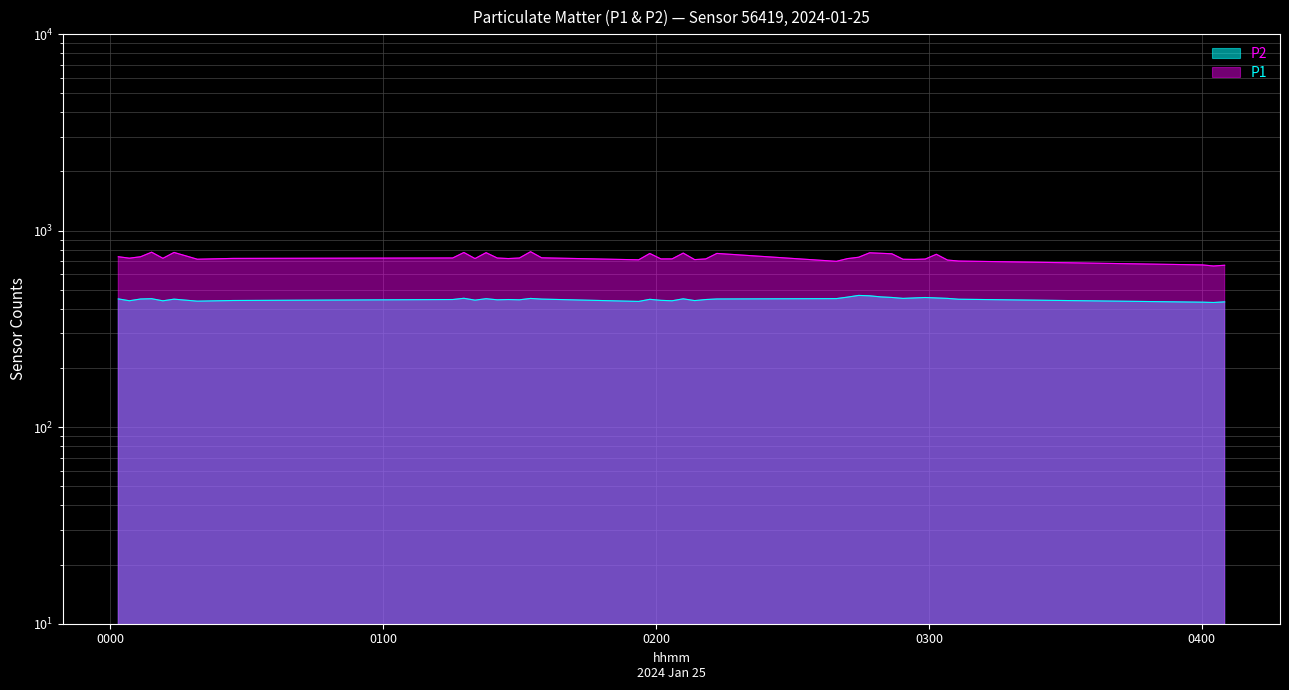

Is it true that P1 equals 1036.0 at 2024-01-25T03:01:38?

False